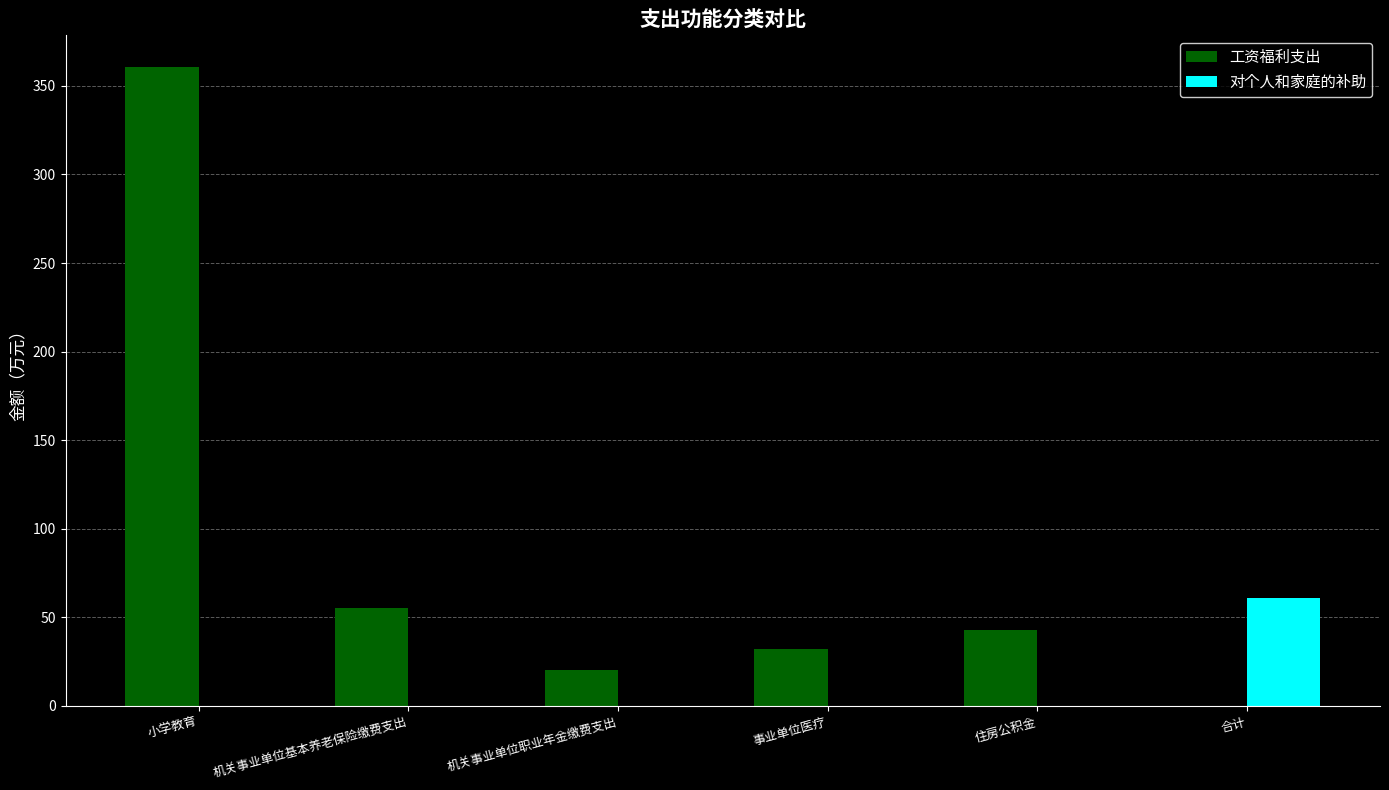

Between 小学教育 and 机关事业单位职业年金缴费支出, which series saw the biggest shift?

工资福利支出